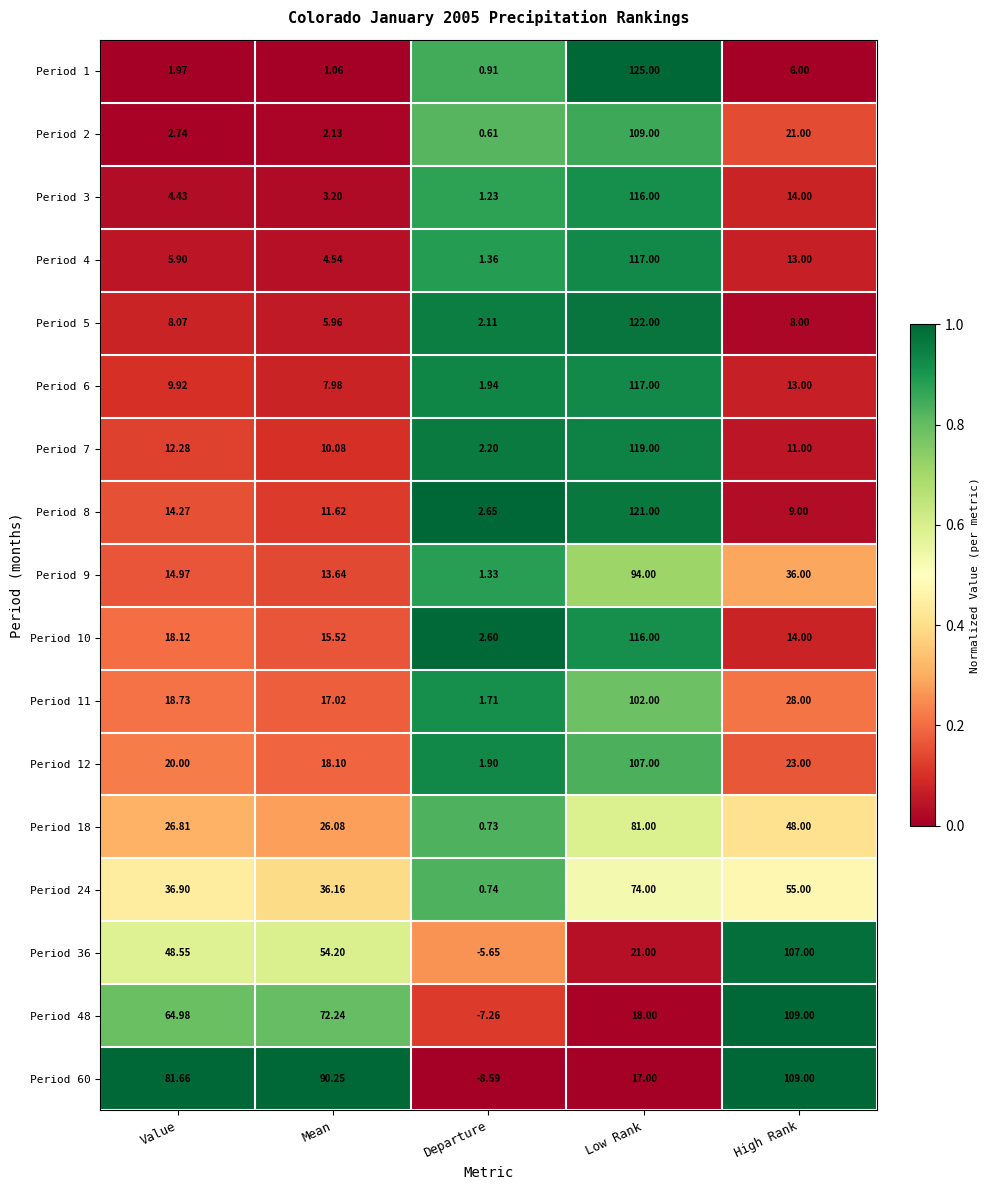

At which label does Period 1 reach its peak?

Low Rank